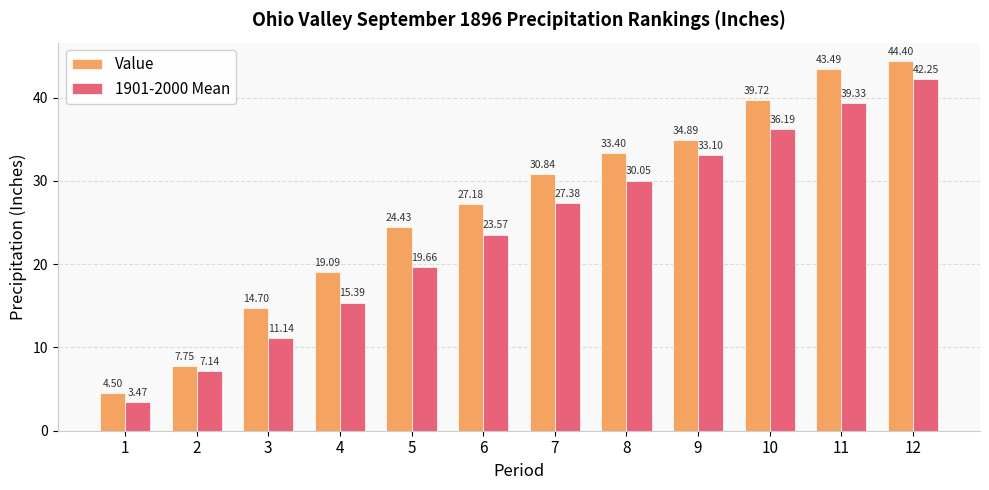

Which series has the largest total across all categories?

Value